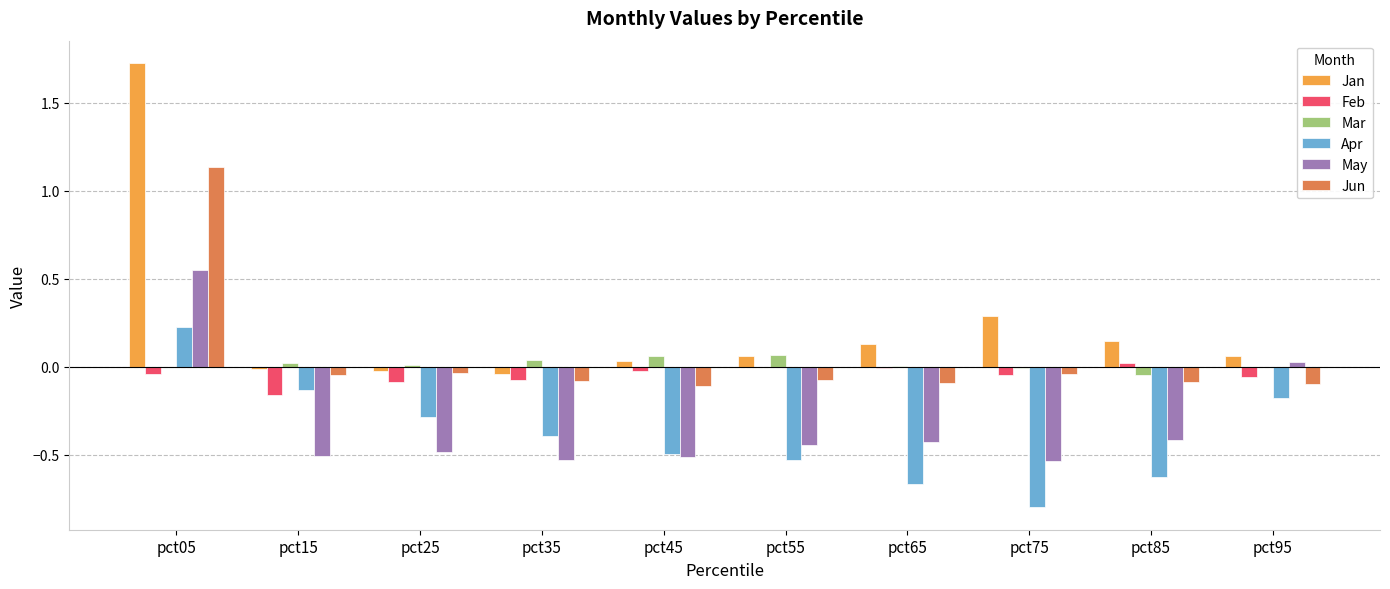

Does the chart contain stacked bars?

No